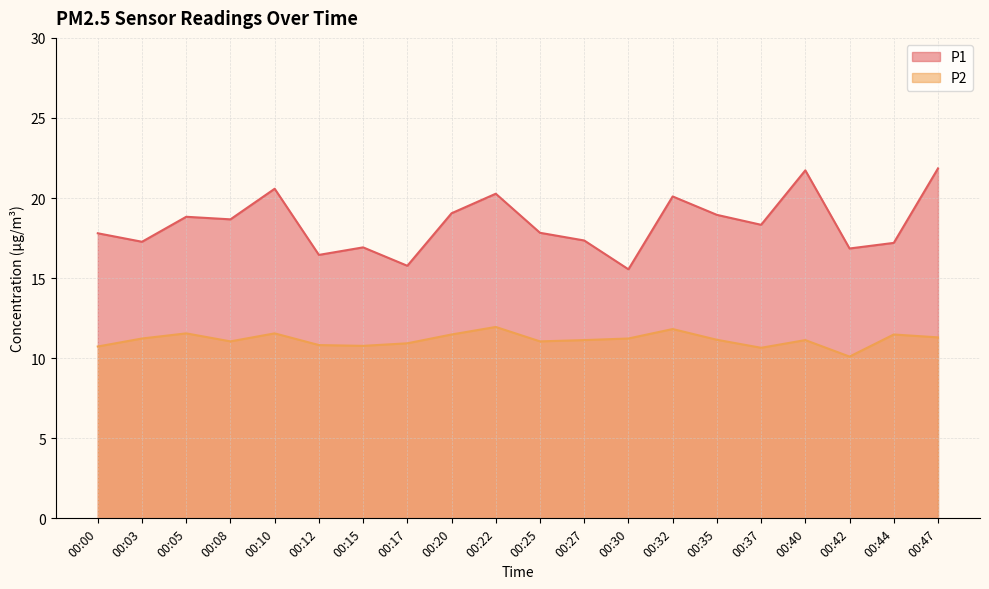

At how many categories does at least one series exceed 18?

10